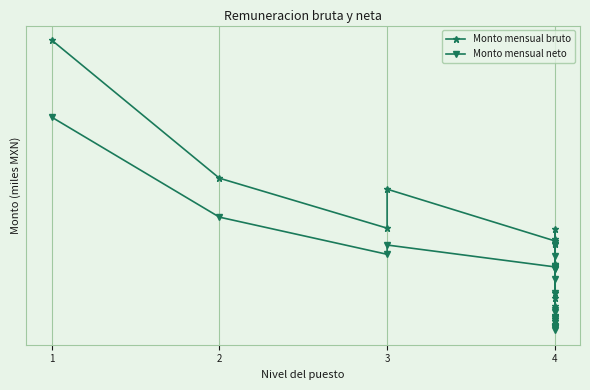

How many data points in Monto mensual neto are above 9?

11